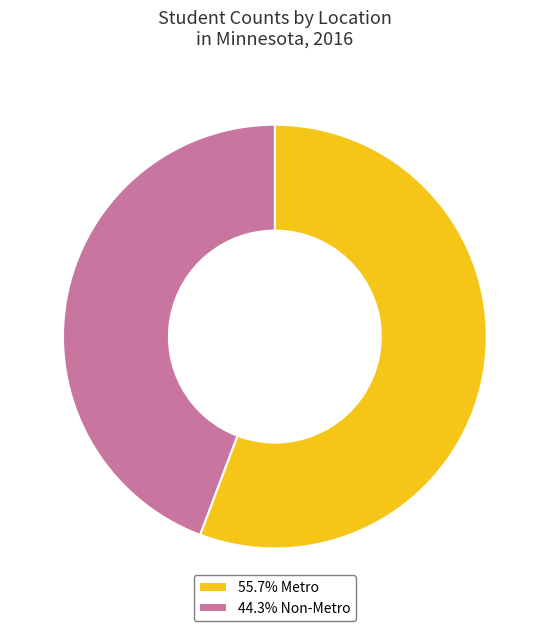

Combined, do 55.7% Metro and 44.3% Non-Metro account for over 50%?

Yes